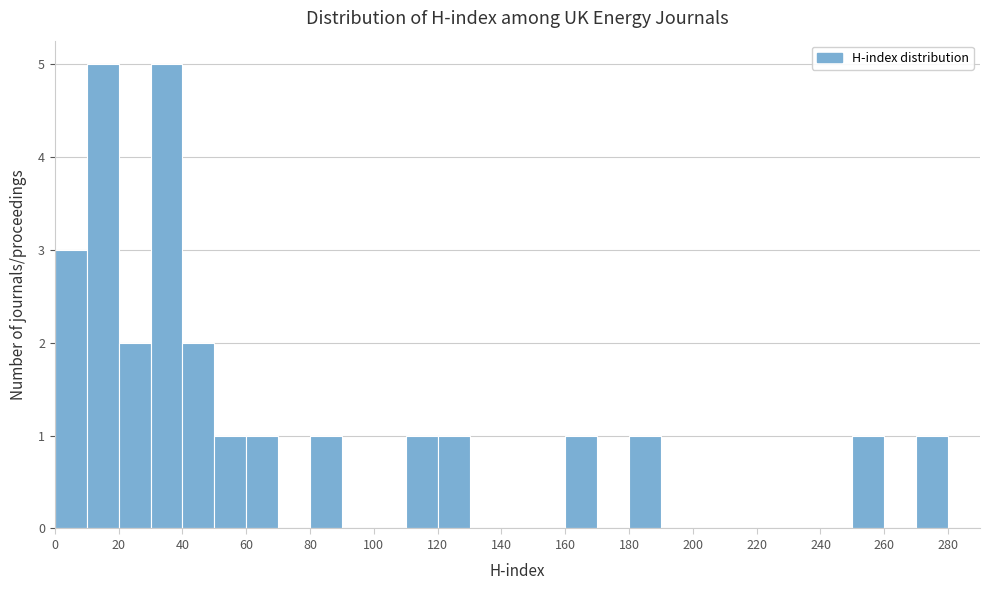

How tall is the bar that spans 20 to 30 on the x-axis? The values are not printed on the chart, so give them approximately, as read against the axis.

2